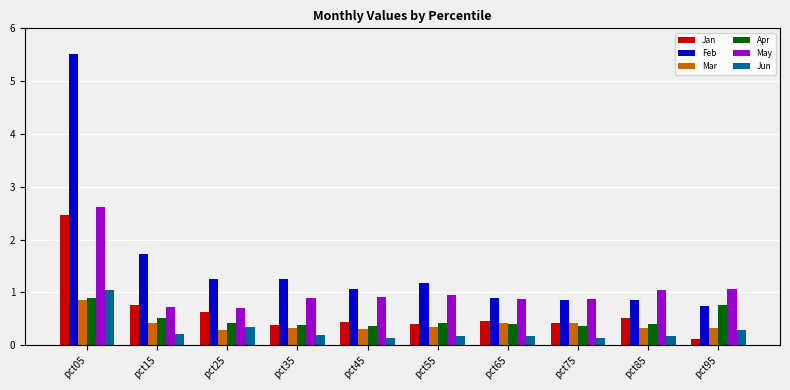

How many bars are there in total?

60